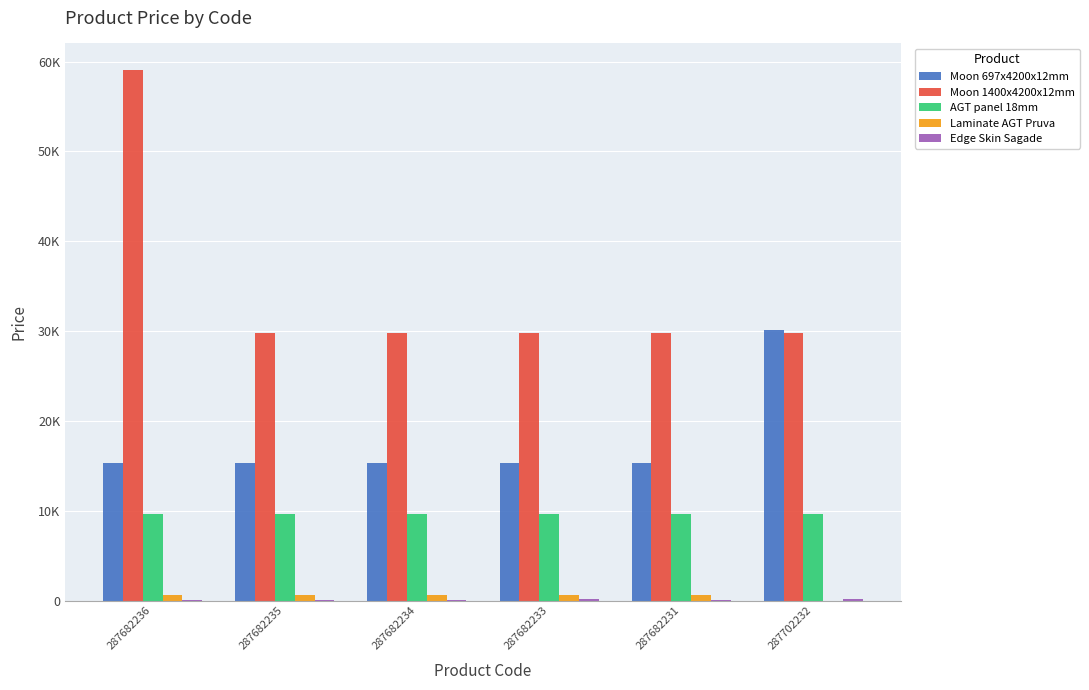

Which series changed the most between 287682235 and 287682233?

Edge Skin Sagade